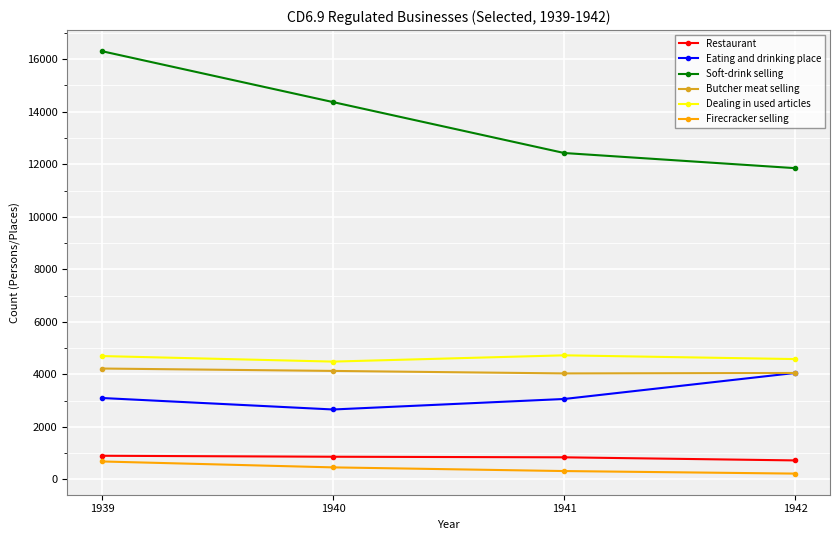

At which category is the sum across all series the highest?

1939